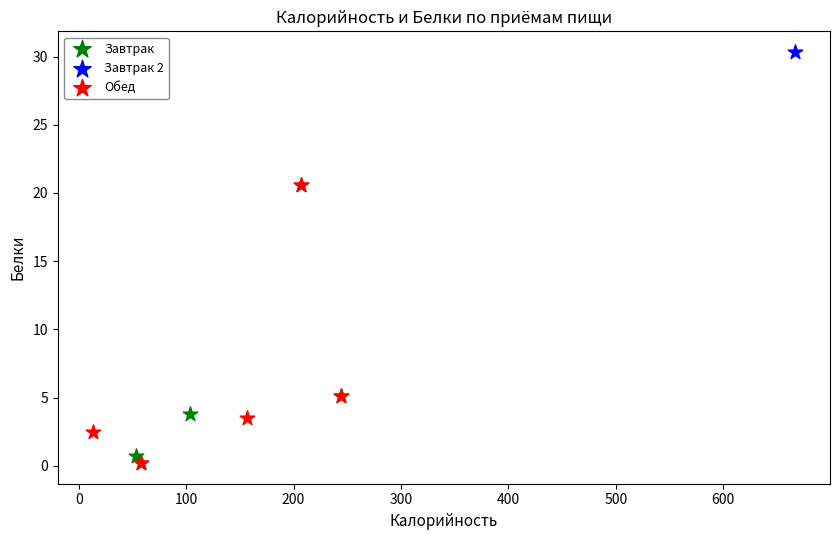

What are all the series names shown in the legend?

Завтрак, Завтрак 2, Обед